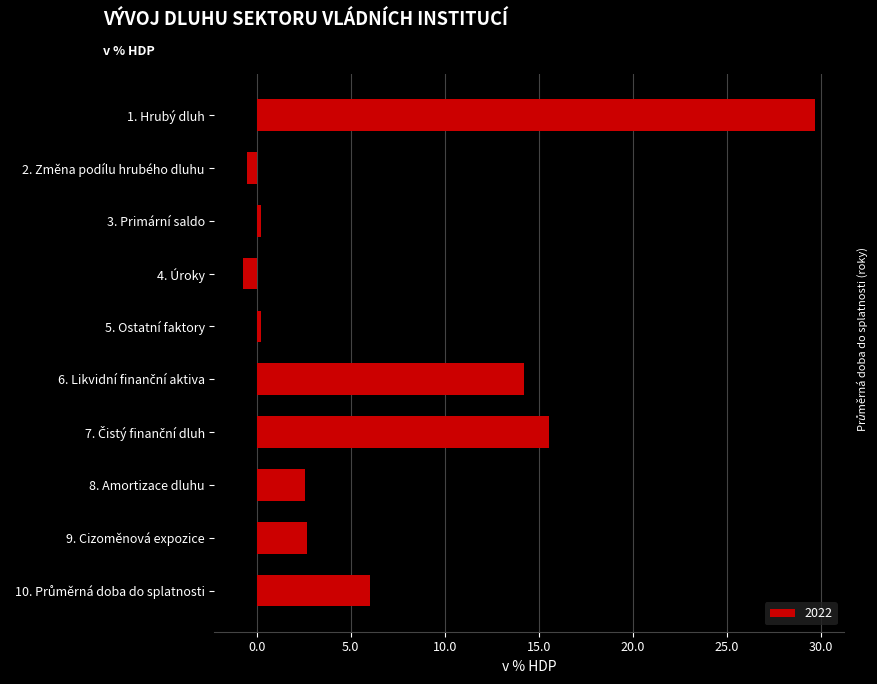

How many values are below 2?

4